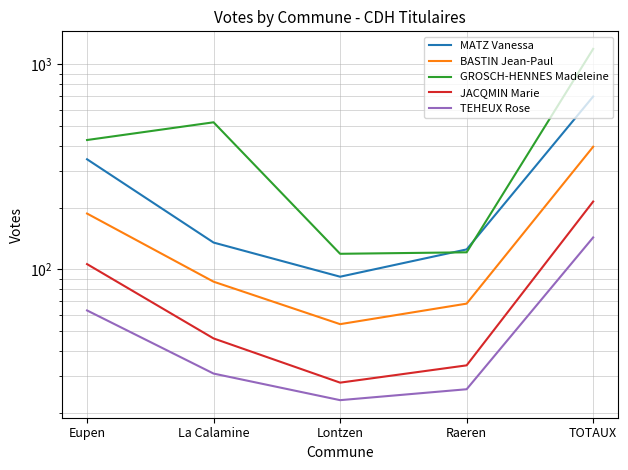

Does the chart display data point markers on the line(s)?

No